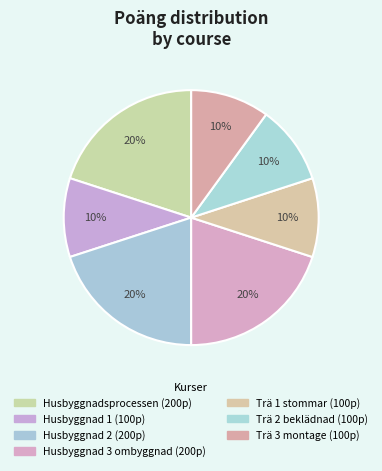

To the nearest percent, what is the difference between the largest and smallest slice percentages?

10%